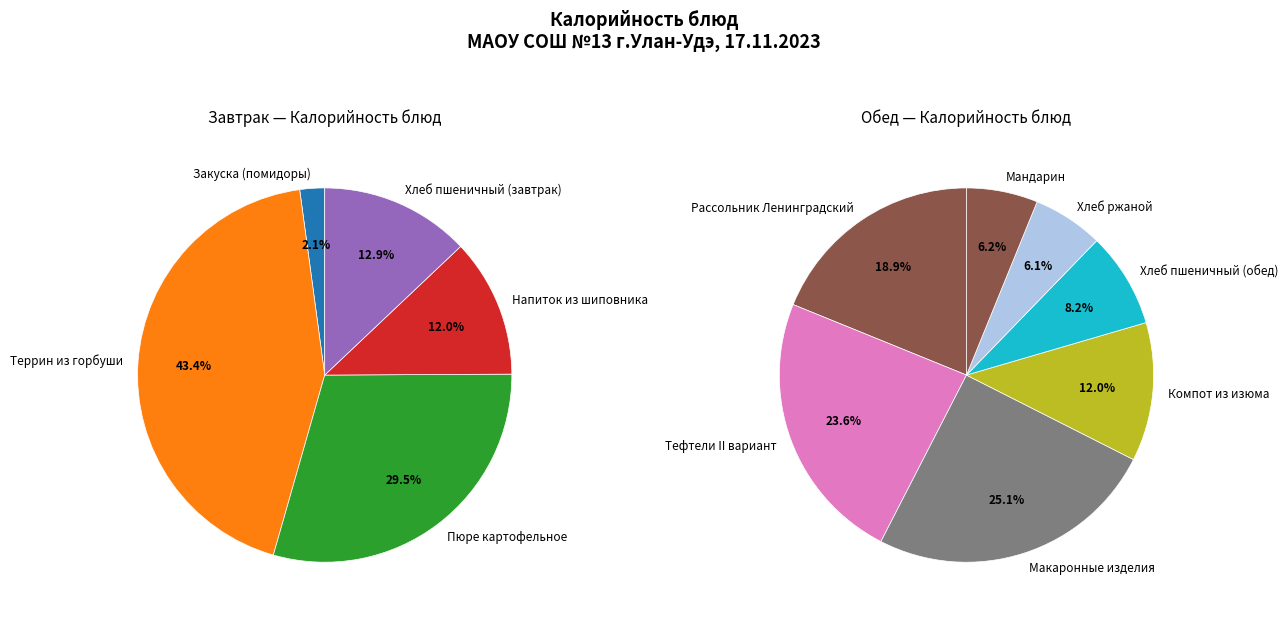

Combined, do Пюре картофельное and Тефтели II вариант account for over 50%?

No